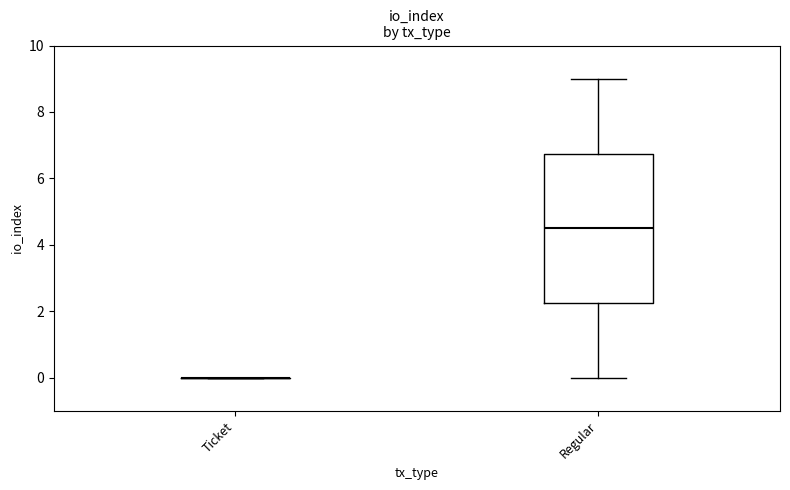

Reading left to right, read every box against the y-axis: the position of its median line, the range the box covers, and the ends of its whiskers. The values are not printed on the chart, so give them approximately, as read against the axis.

Ticket: box collapsed to a line at 0.0, whiskers 0.0 to 0.0
Regular: median 4.6, box 2.2 to 6.8, whiskers 0.0 to 9.0